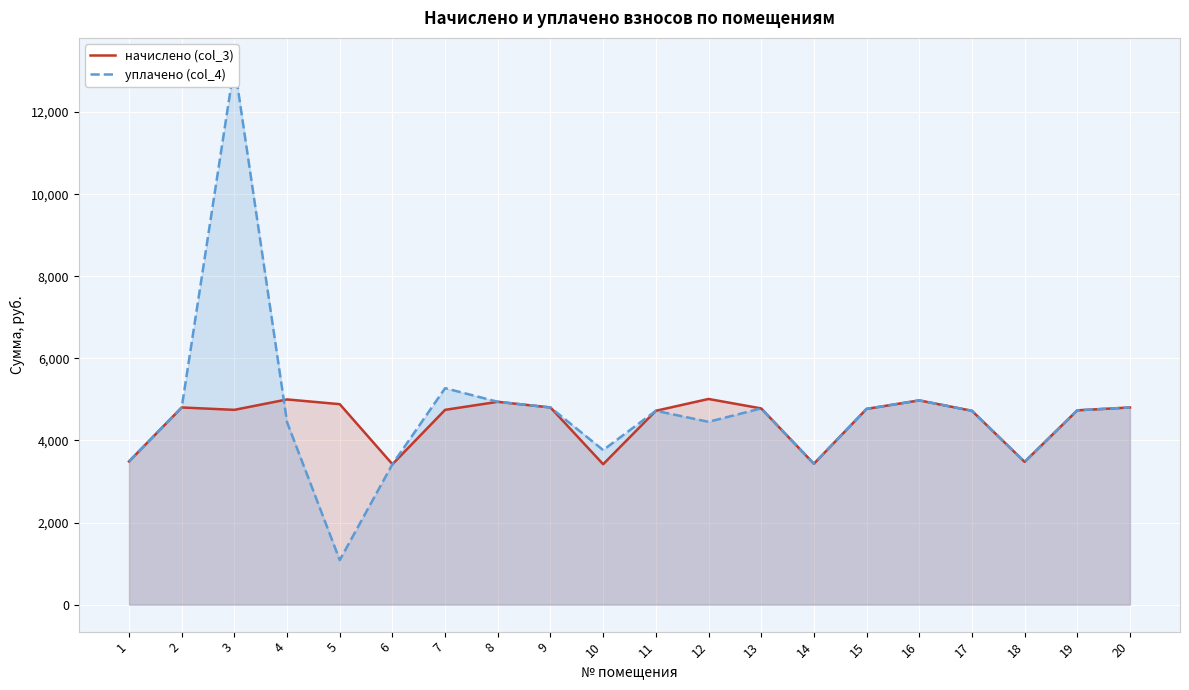

True or false: начислено (col_3) has more than 2 interior local peaks.

True